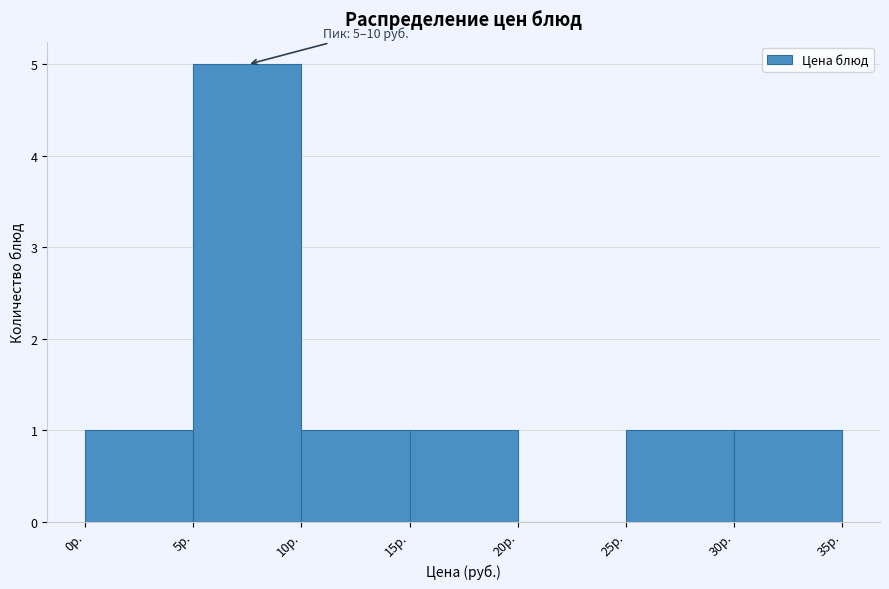

Which range on the x-axis has the tallest bar?

5 to 10